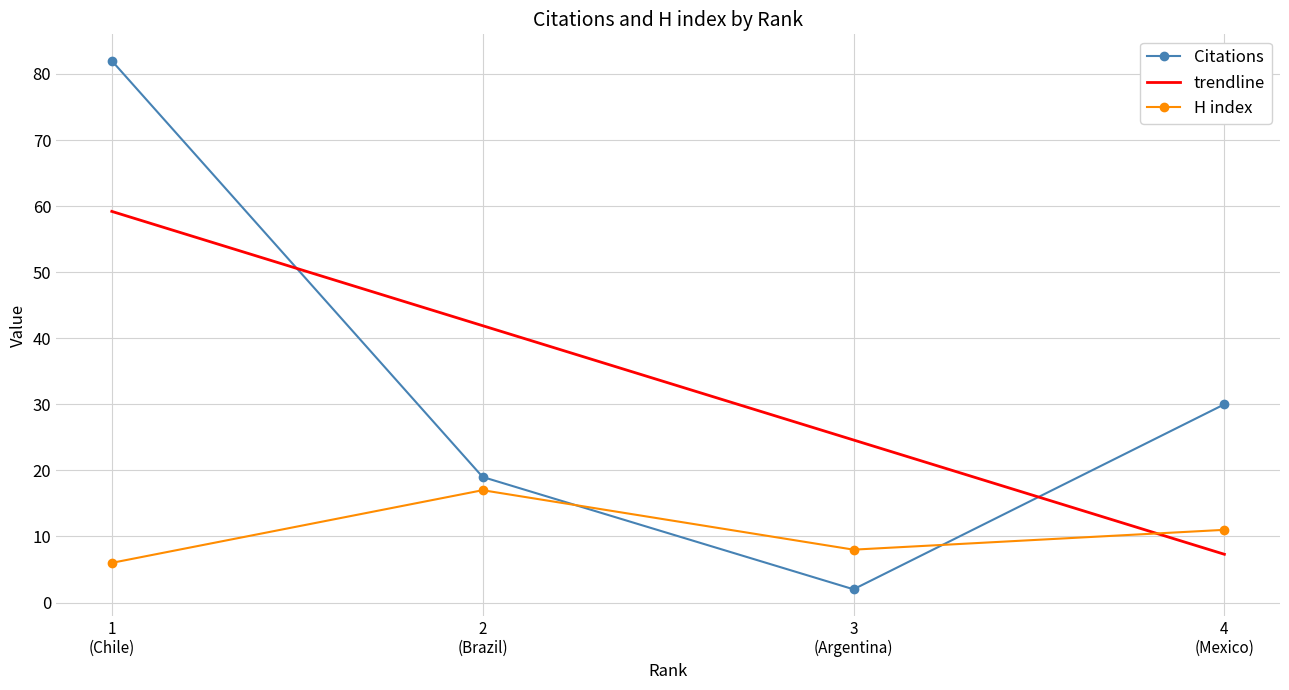

What is the value of the Citations point at the 3rd from the left?

2